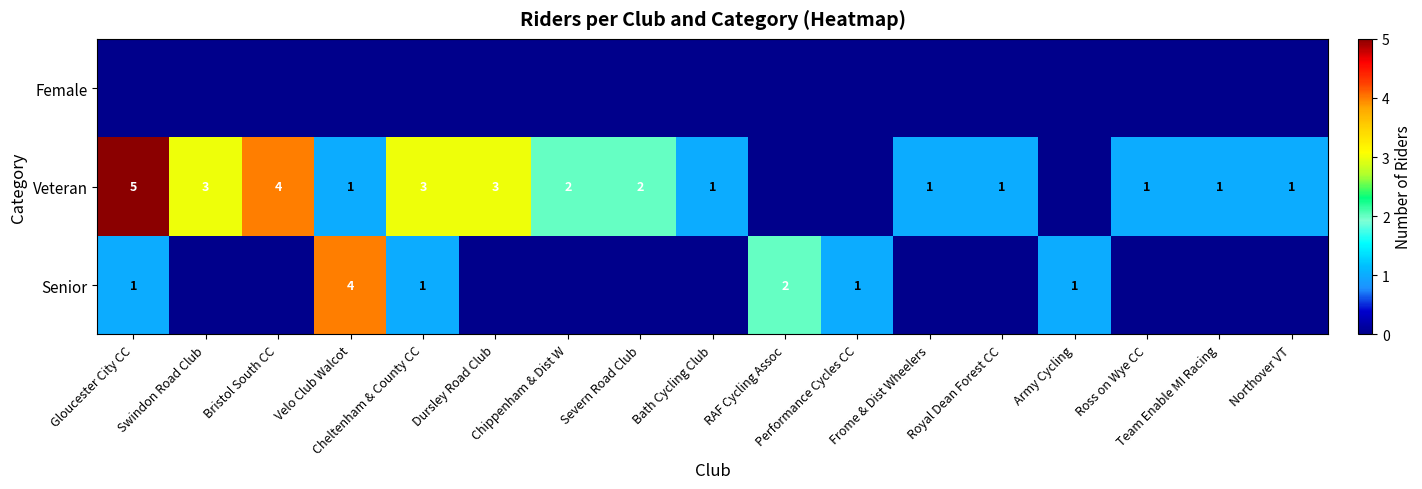

Where does the Veteran series first go above 1?

Gloucester City CC